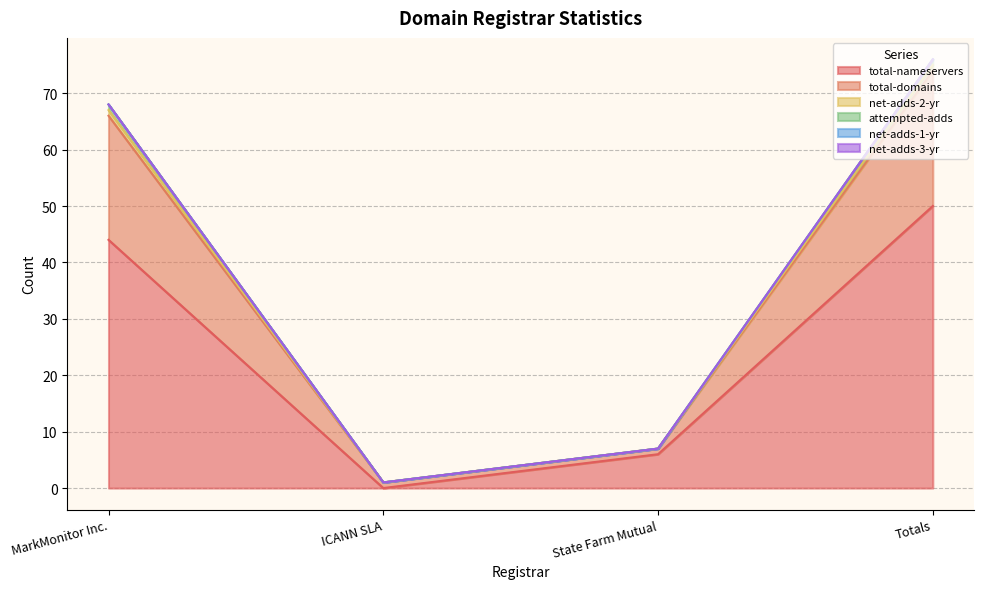

The value of total-domains at ICANN SLA is 2. True or false?

False